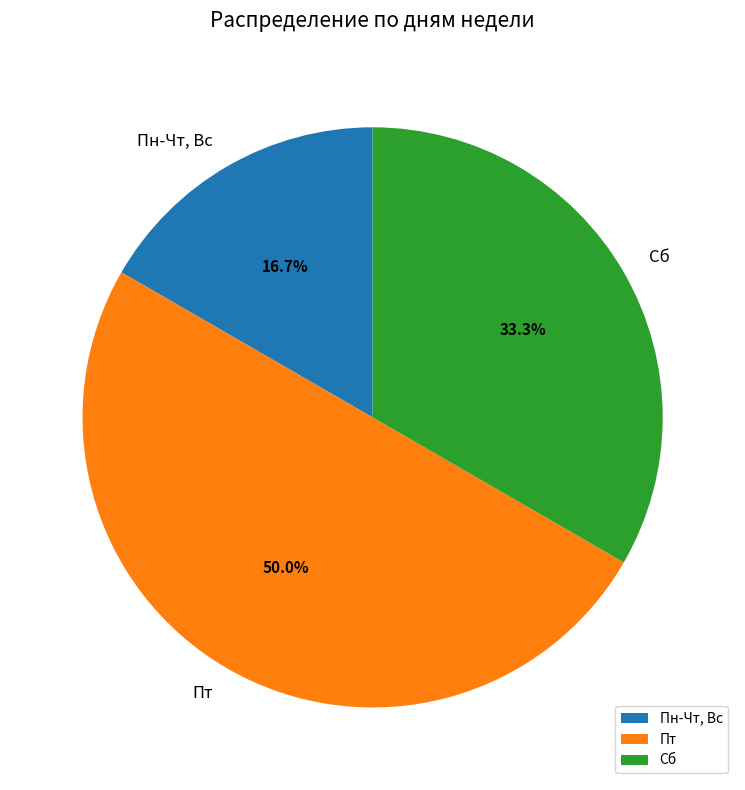

Approximately how many times larger is the value at Сб compared to Пн-Чт, Вс?

2.0